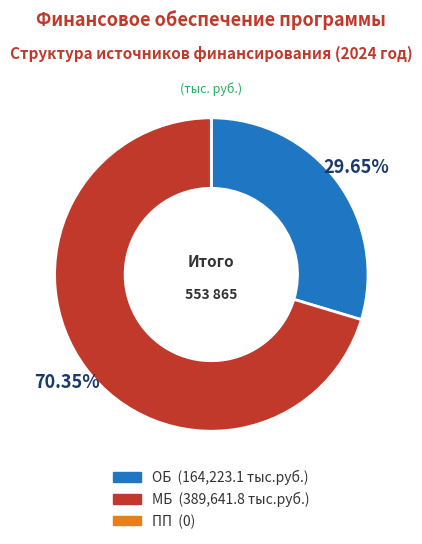

Is there a majority slice in this chart?

Yes